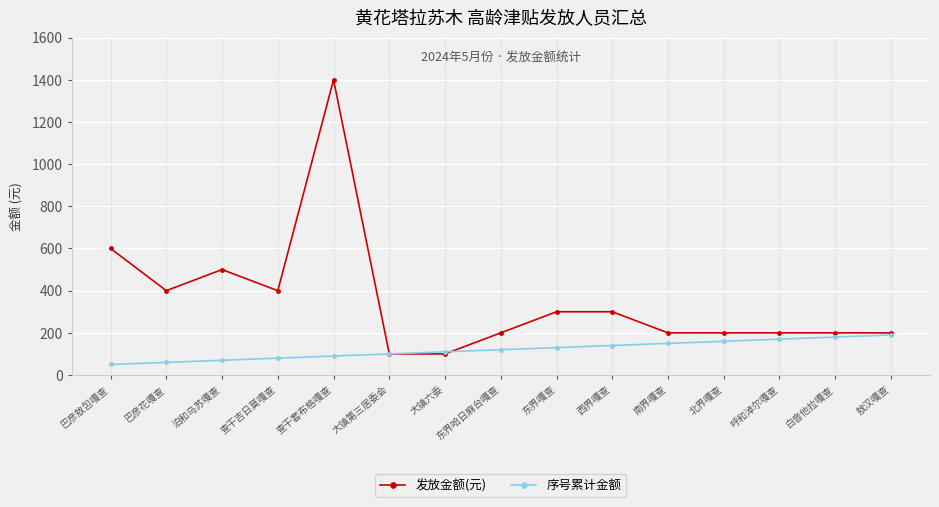

Which category has the highest value across all series?

查干套布格嘎查